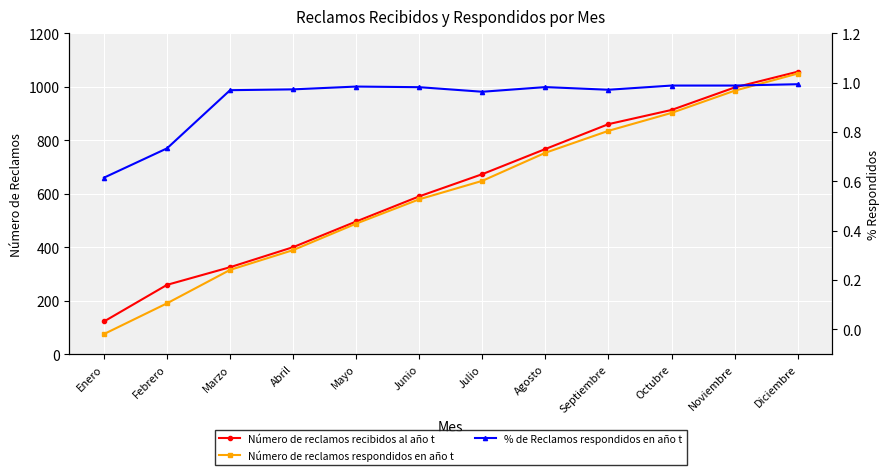

What is the average value of the % de Reclamos respondidos en año t series?

0.9